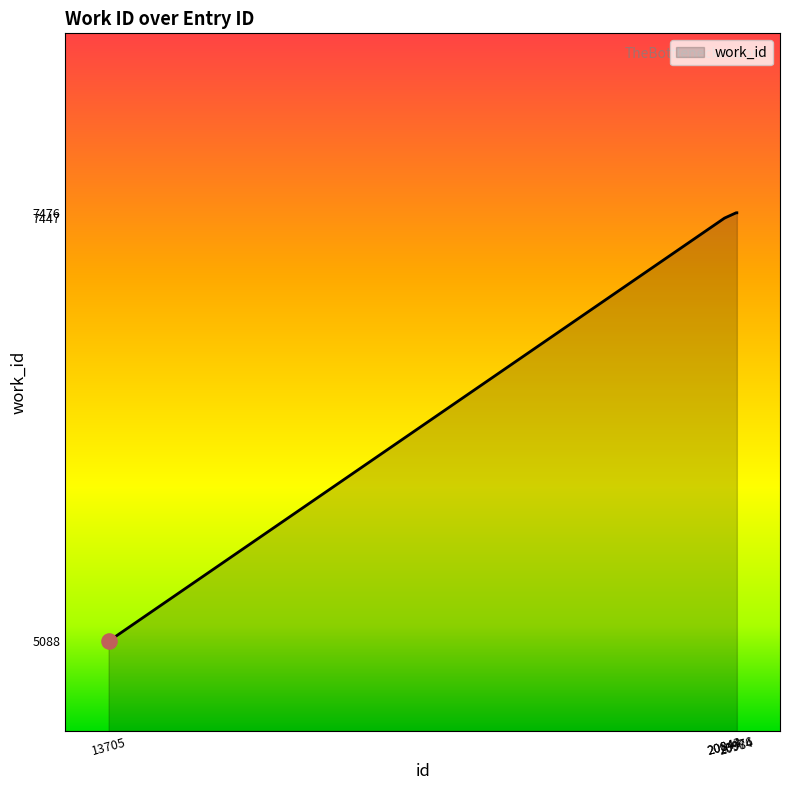

What is the change in value from 20844 to 20984?

+29